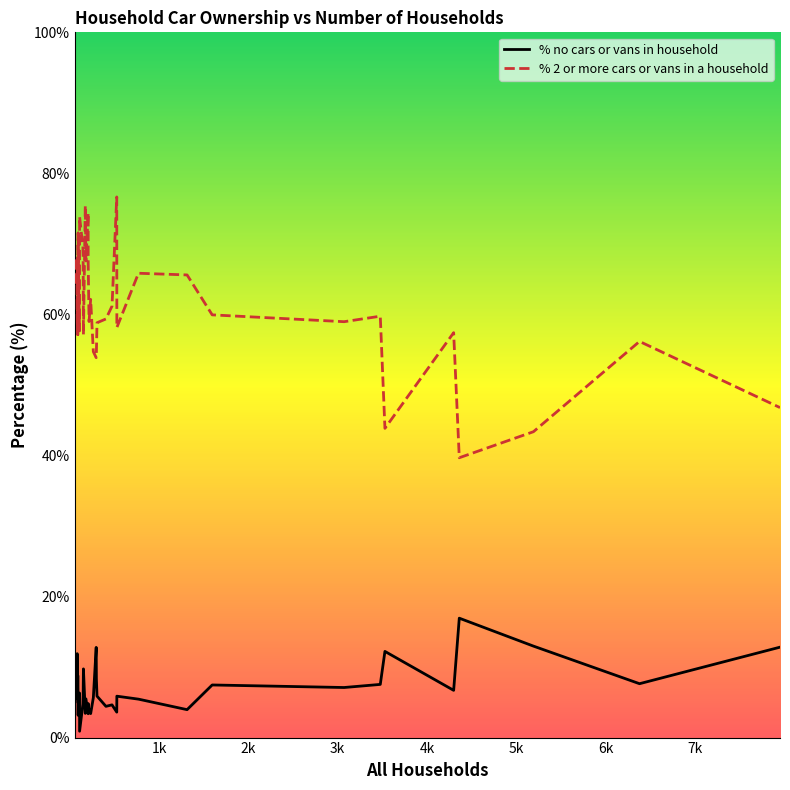

What are all the series names shown in the legend?

% no cars or vans in household, % 2 or more cars or vans in a household